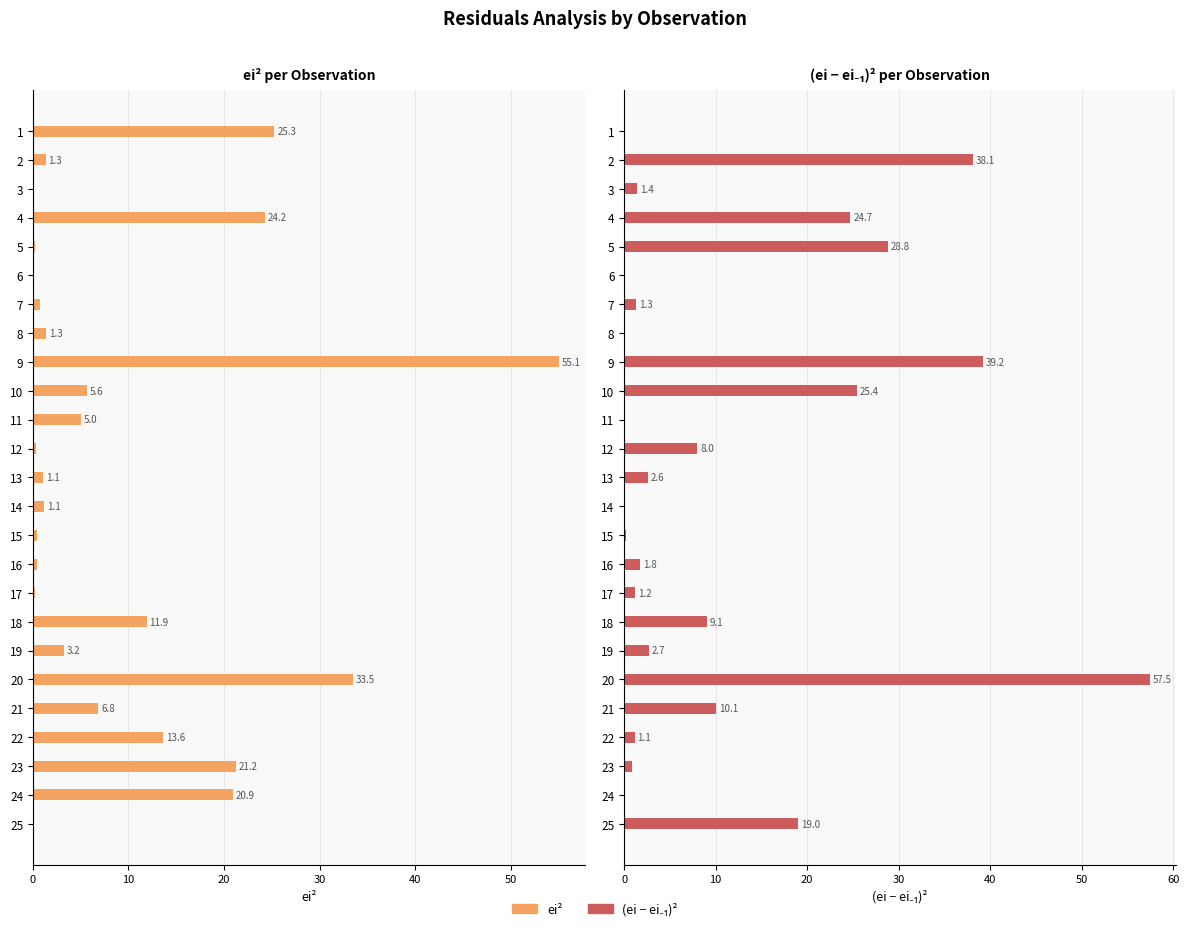

How many bars are there in each group?

2